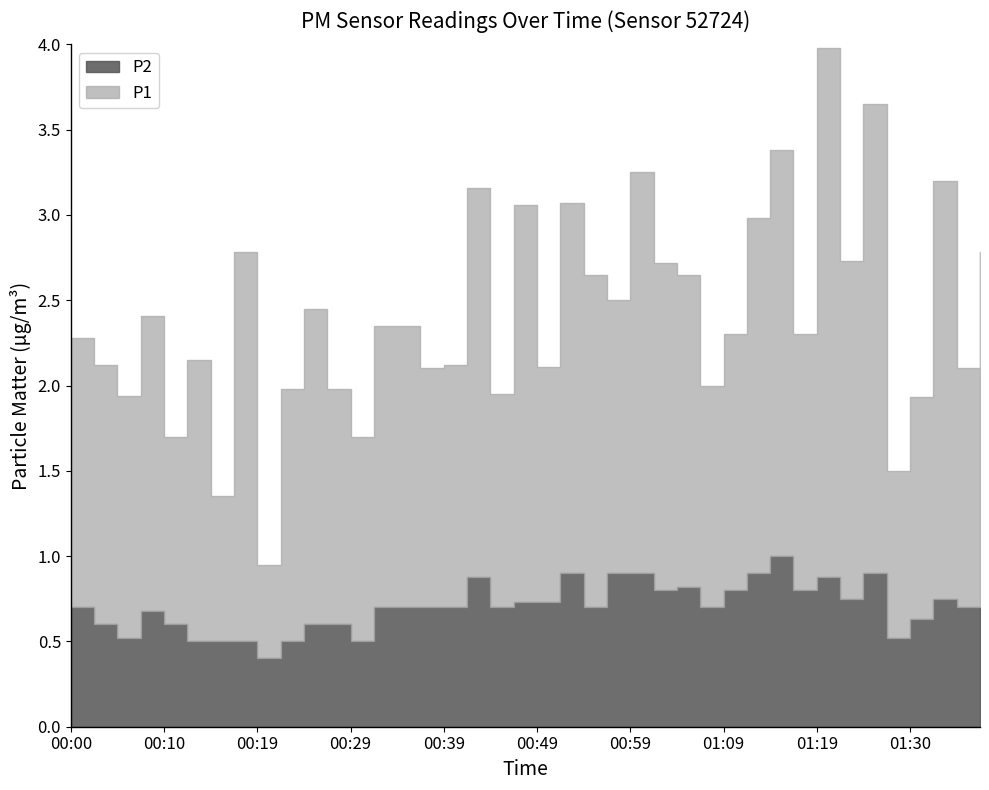

Reading left to right, transcribe all the data shown in this chart.

P1: 1.6	1.5	1.4	1.7	1.1	1.6	0.8	2.3	0.6	1.5	1.9	1.4	1.2	1.6	1.6	1.4	1.4	2.3	1.2	2.3	1.4	2.2	1.9	1.6	2.4	1.9	1.8	1.3	1.5	2.1	2.4	1.5	3.1	2.0	2.8	1.0	1.3	2.5	1.4	2.1
P2: 0.7	0.6	0.5	0.7	0.6	0.5	0.5	0.5	0.4	0.5	0.6	0.6	0.5	0.7	0.7	0.7	0.7	0.9	0.7	0.7	0.7	0.9	0.7	0.9	0.9	0.8	0.8	0.7	0.8	0.9	1.0	0.8	0.9	0.8	0.9	0.5	0.6	0.8	0.7	0.7